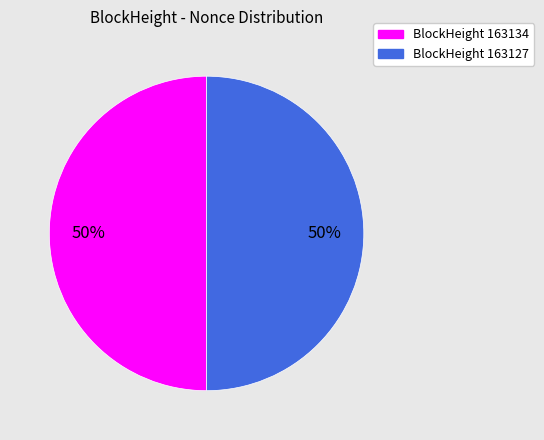

To the nearest percent, what is the average slice percentage?

50%